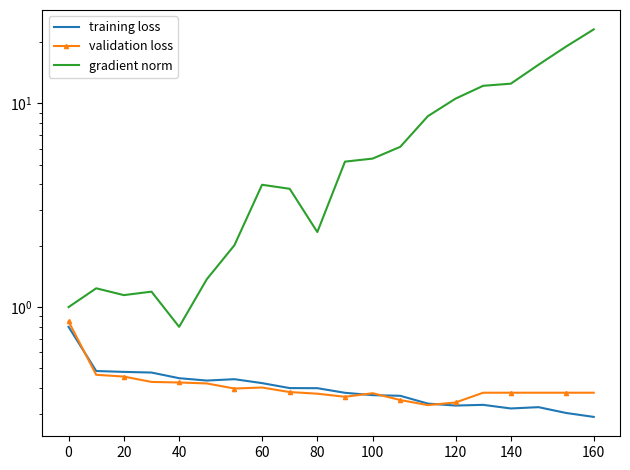

What is the minimum value shown in the chart?

0.3